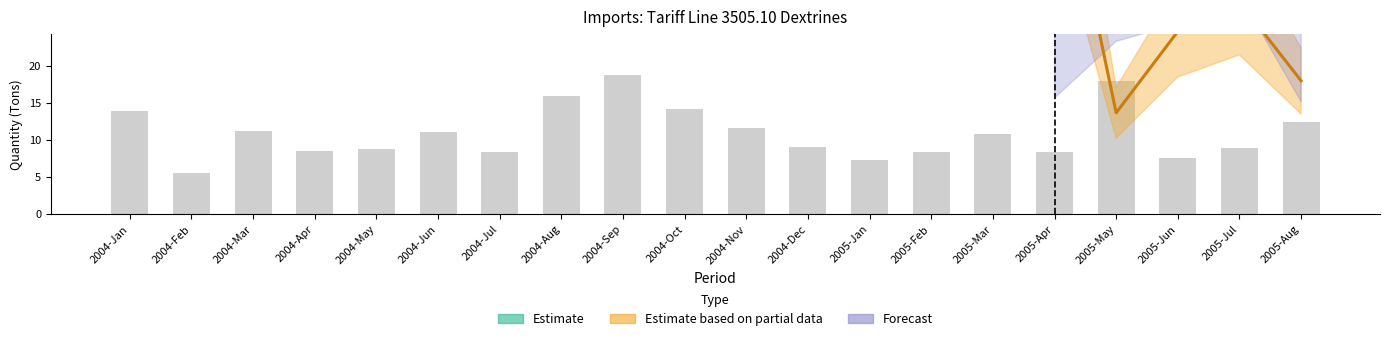

What is the label of the 7th bar from the right?

2005-Feb